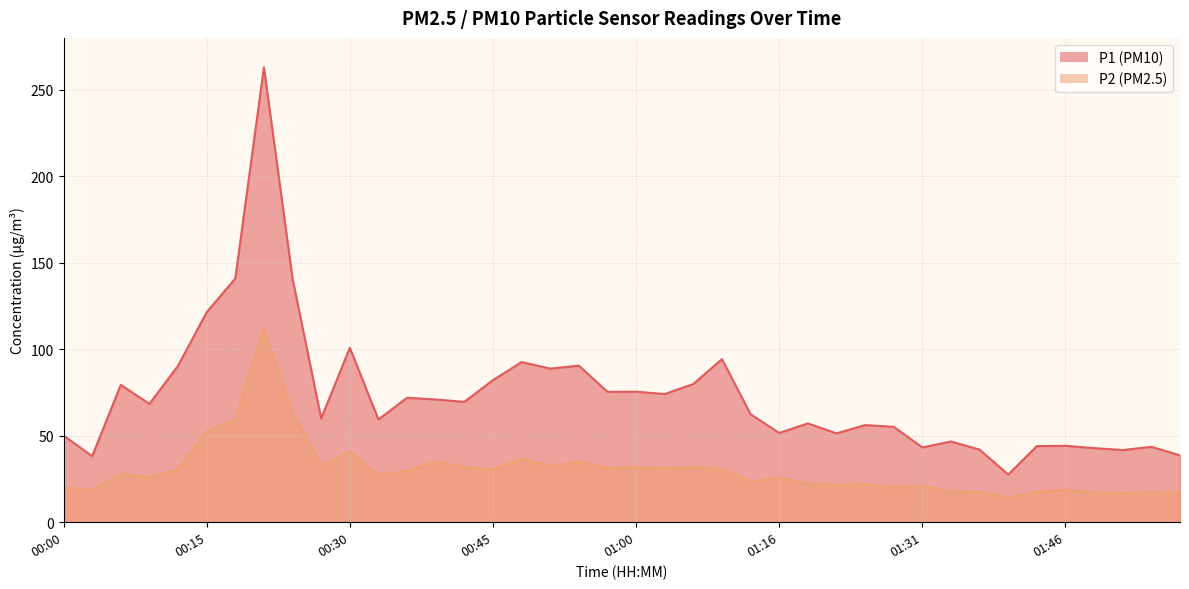

Which series has the widest spread of values?

P1